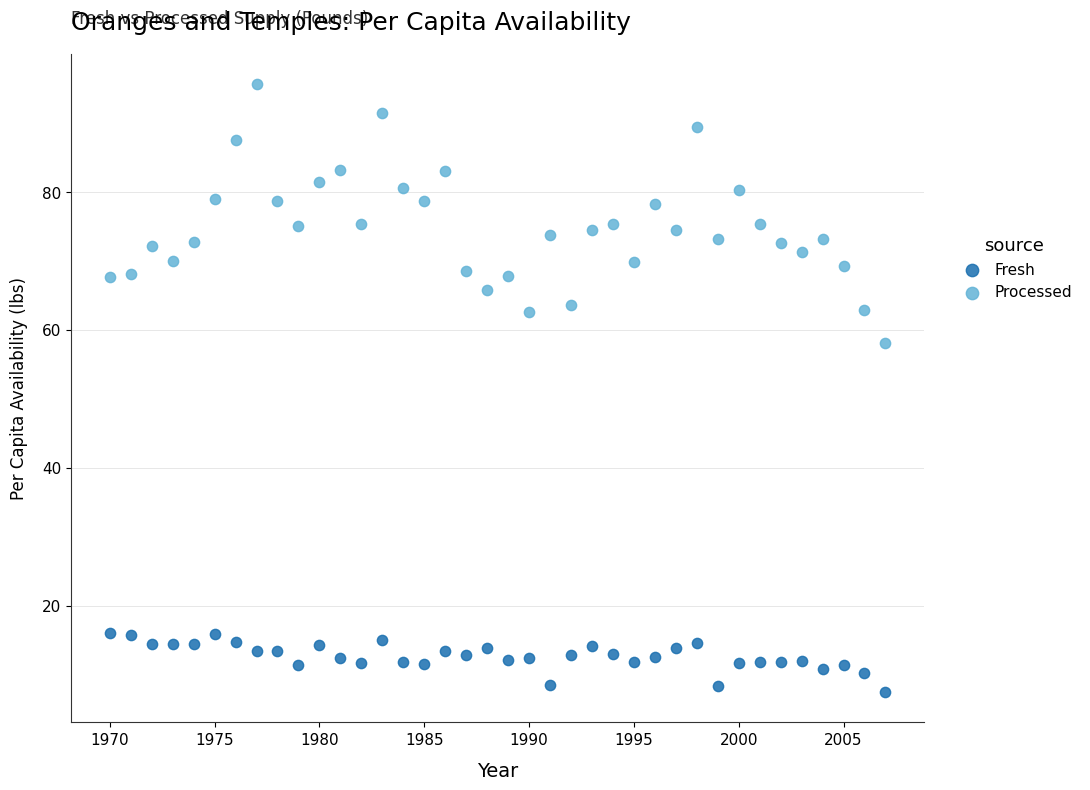

Across all series, what Y value is closest to 51?

58.0